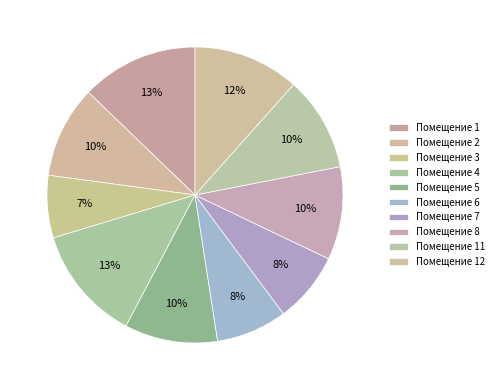

Does any single category account for the majority?

No